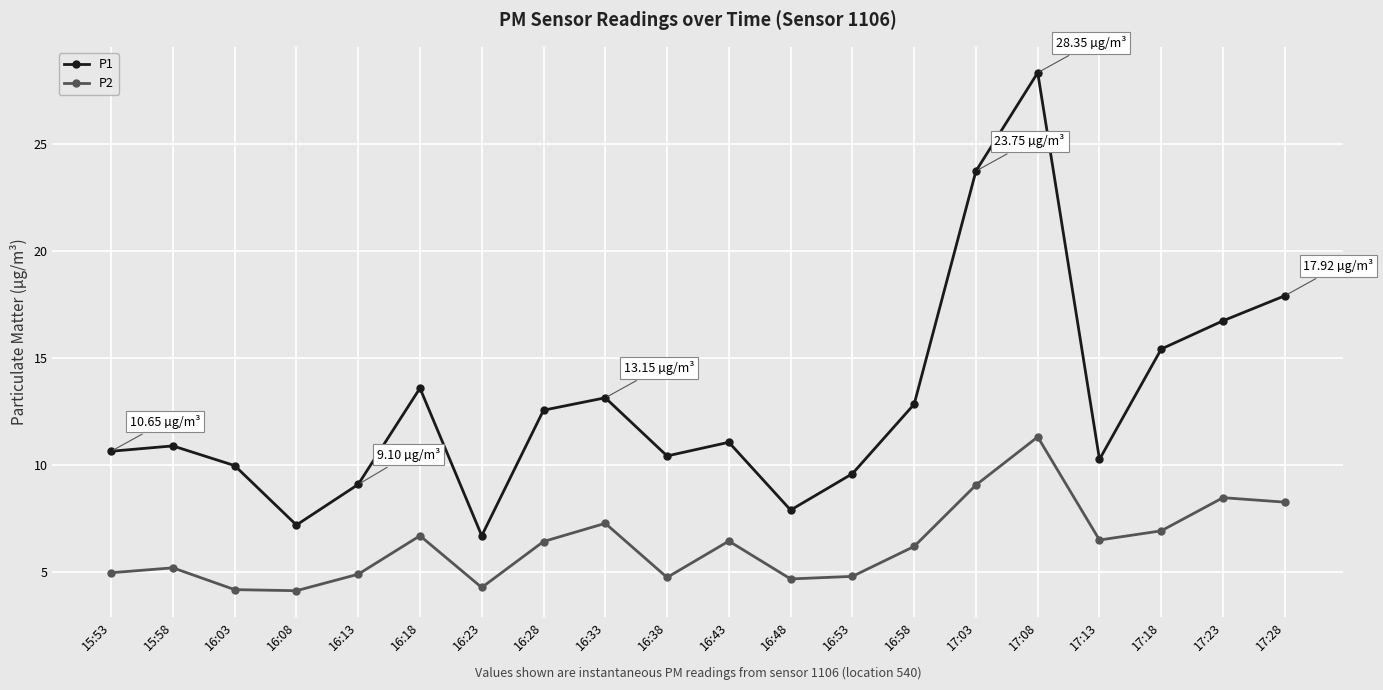

True or false: P1 has more than 2 interior local peaks.

True